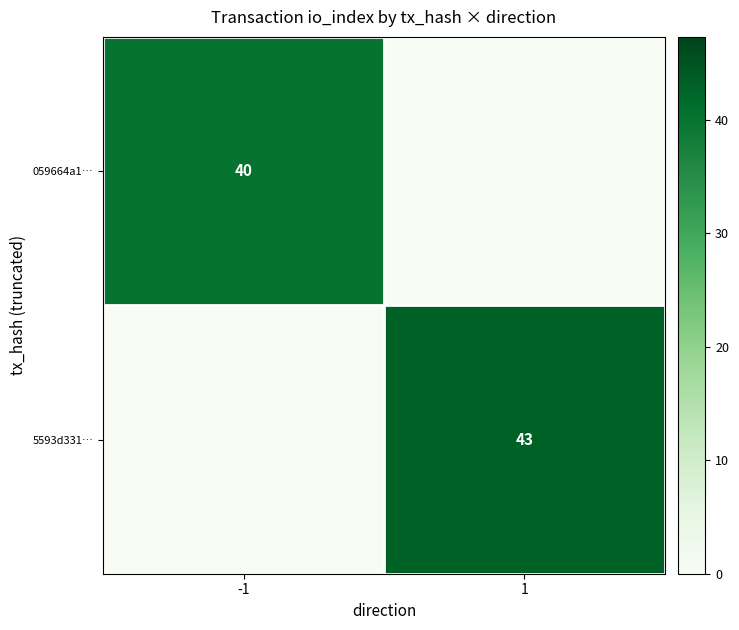

Is it true that 5593d331… equals 57 at 1?

False